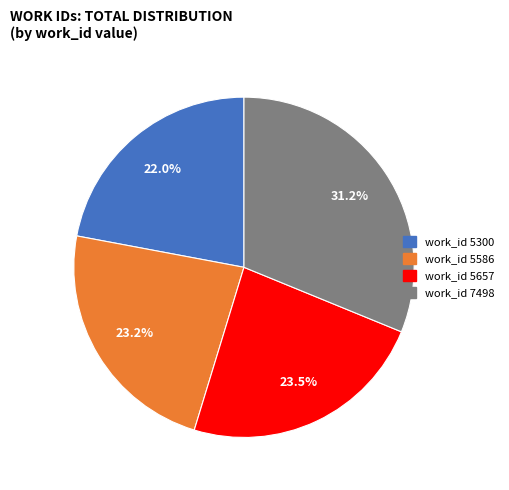

Which category has the smallest portion of the pie?

work_id 5300